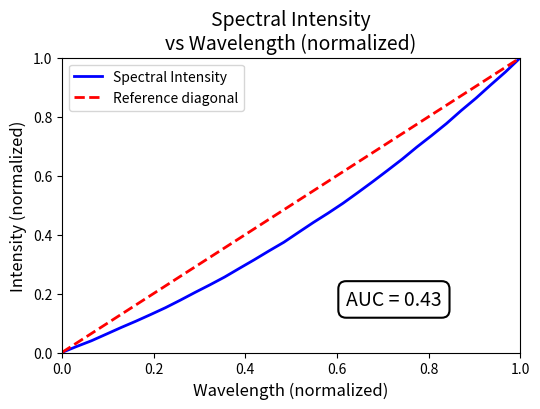

Which has a higher value, 218.8244 or 218.2508?

218.8244